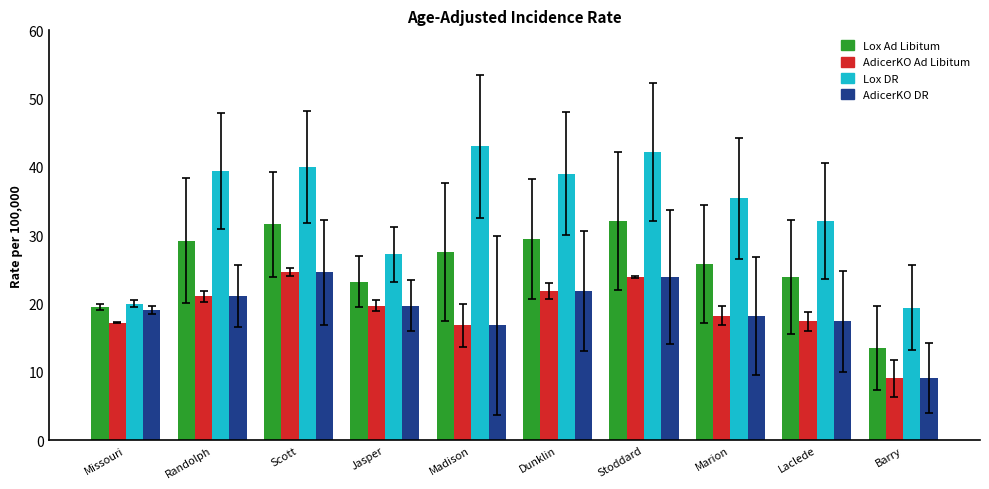

What is the smallest value displayed?

9.1